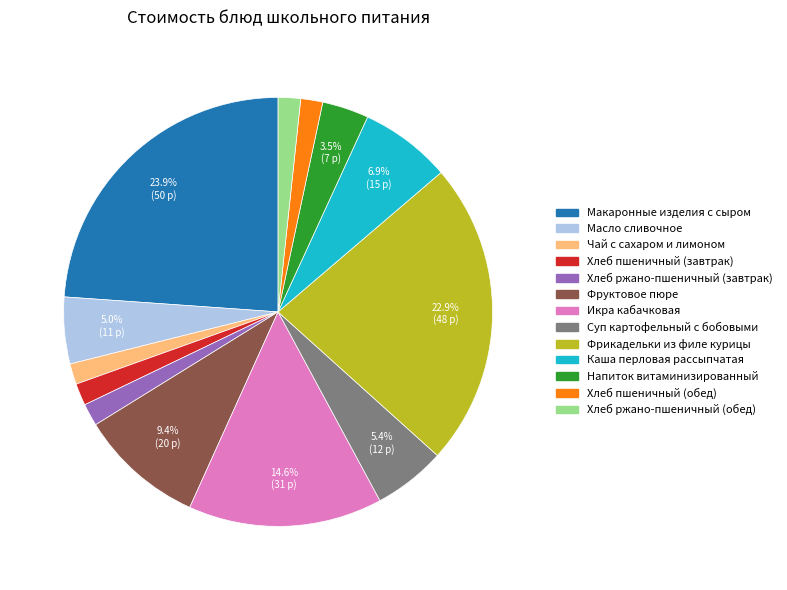

Which has a higher value, Икра кабачковая or Хлеб пшеничный (завтрак)?

Икра кабачковая